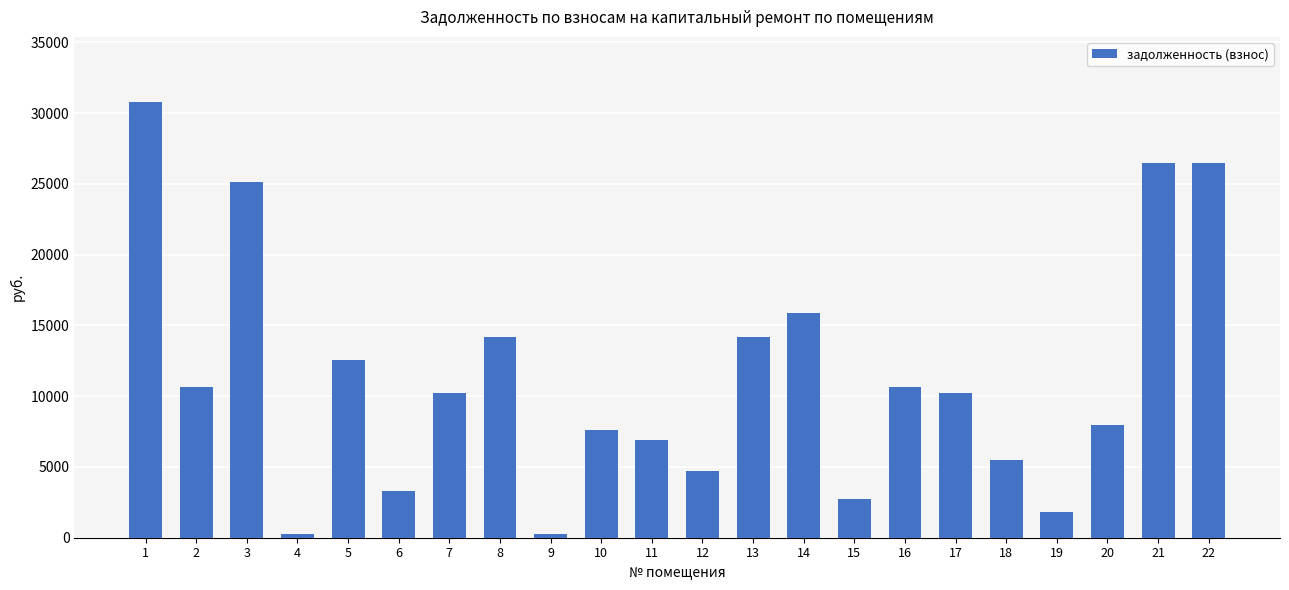

What is the value of the 13th bar from the left?

14179.8